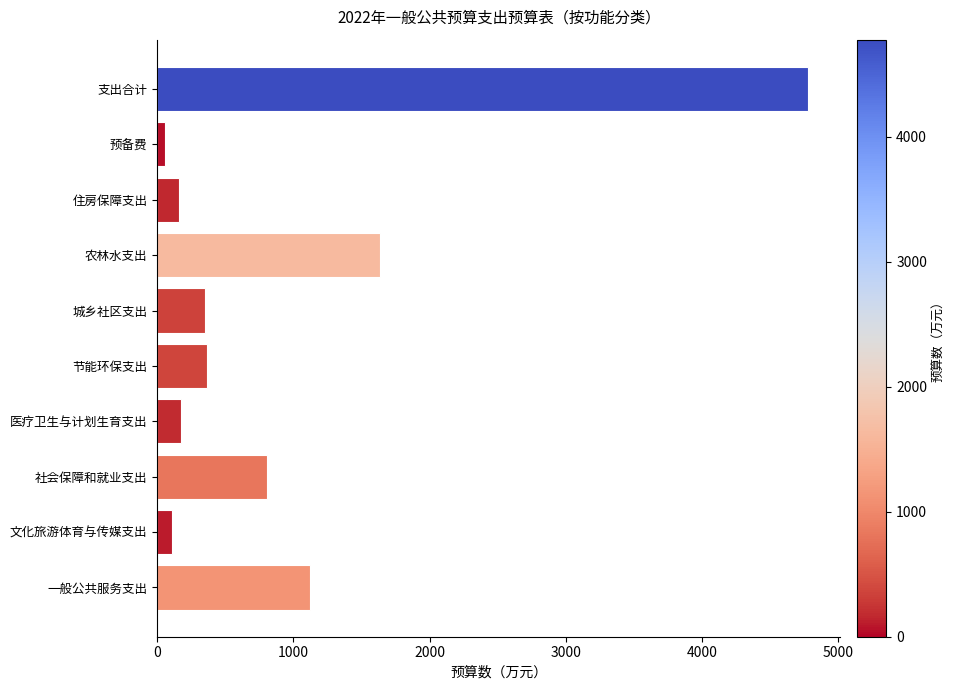

Which category has the highest value across all series?

支出合计